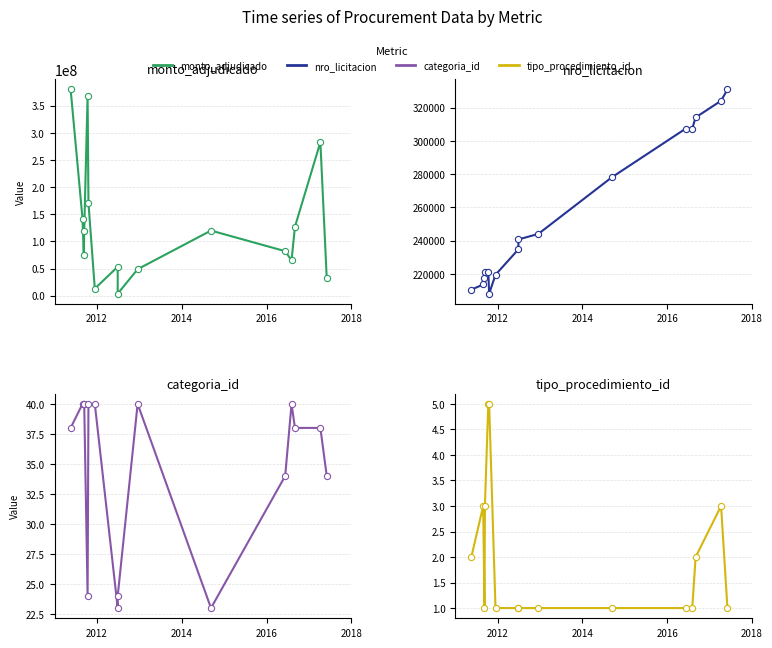

Which series reaches the maximum Y coordinate?

monto_adjudicado